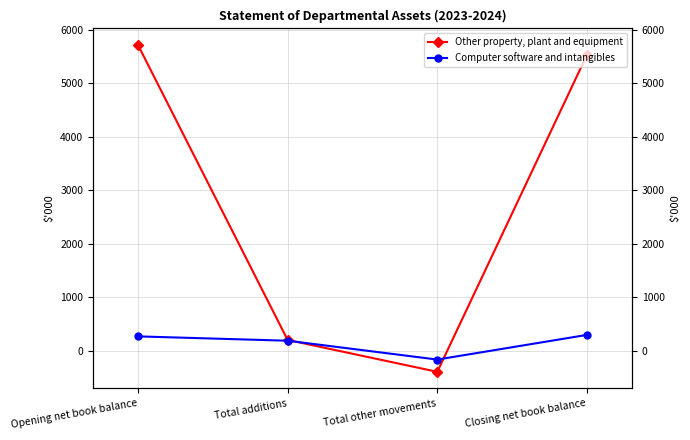

How many data points in Computer software and intangibles are less than 271?

2